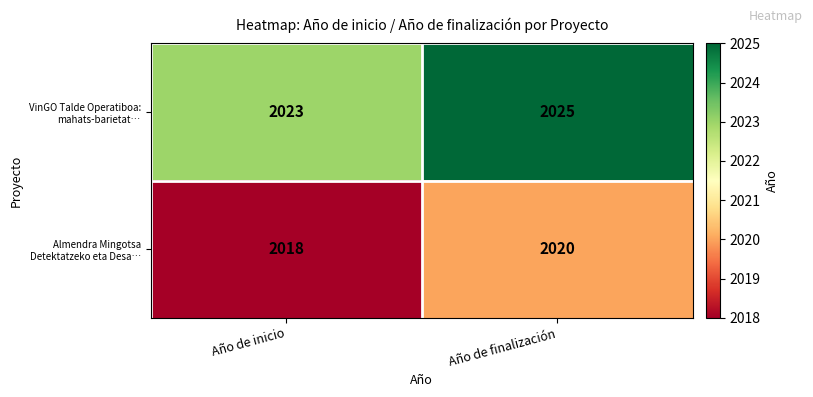

True or false: VinGO Talde Operatiboa: mahats-barietat… has a value of 2023 at Año de inicio.

True